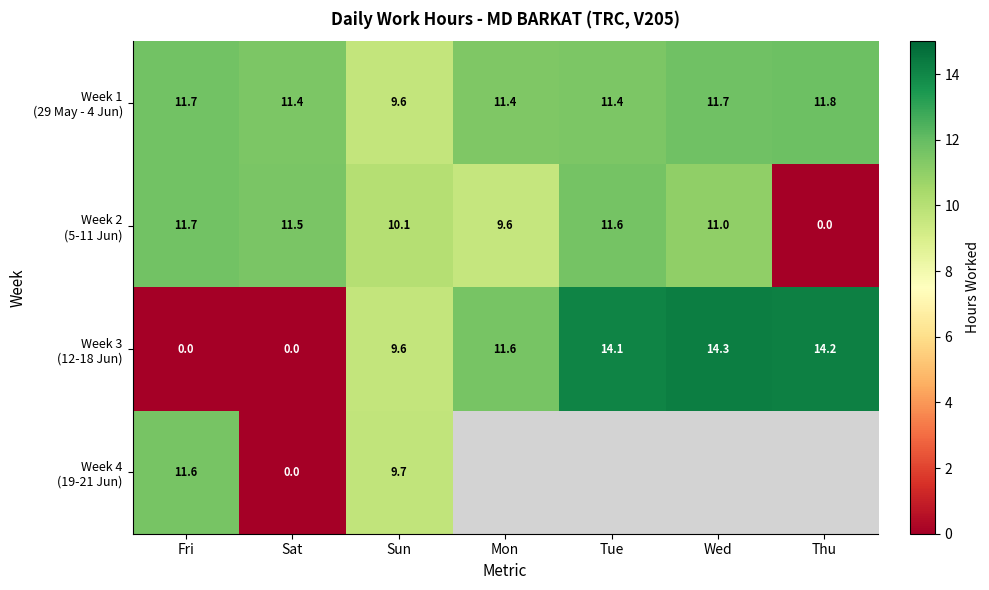

What is the difference between the highest and lowest values at Sun?

0.5